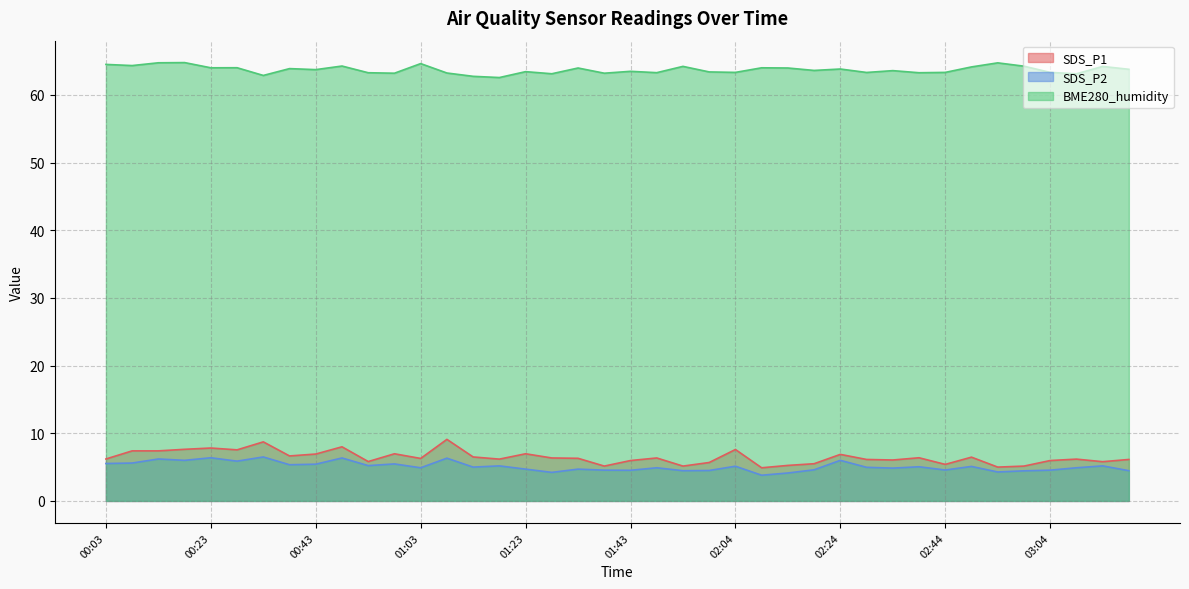

Which series has the largest total across all categories?

BME280_humidity